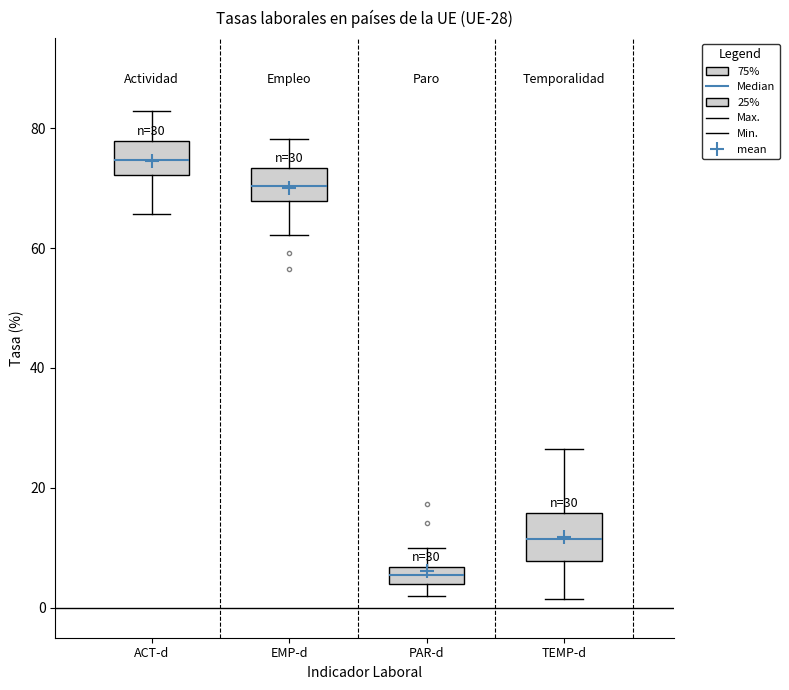

Which box is the tallest, from its lower edge to its upper edge?

TEMP-d